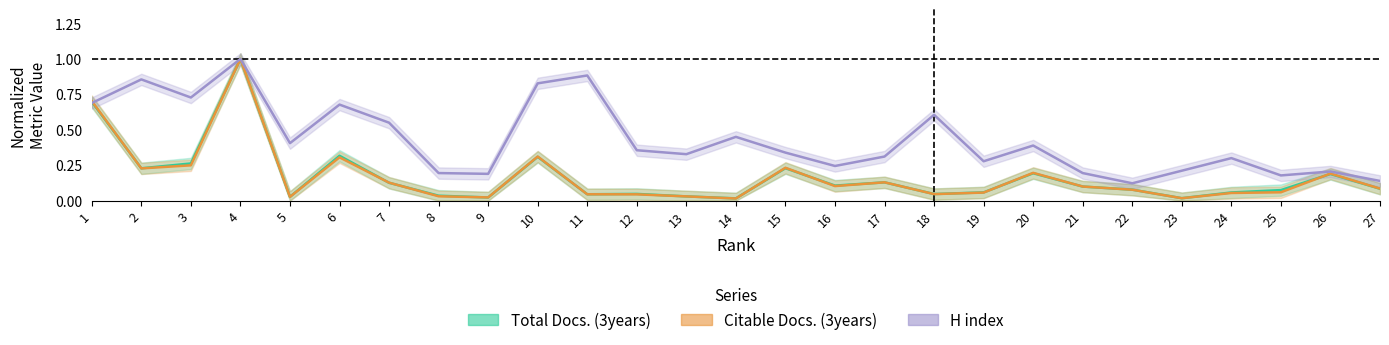

How many intersections are there between Total Docs. (3years) and Citable Docs. (3years)?

14